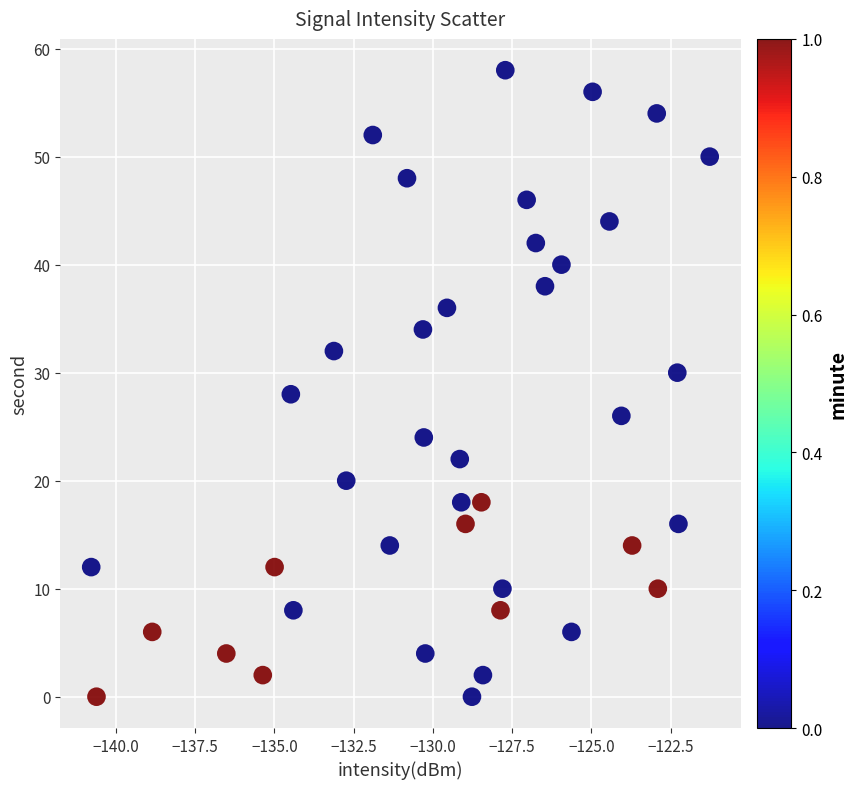

What is the range of Y values (max minus min)?

58